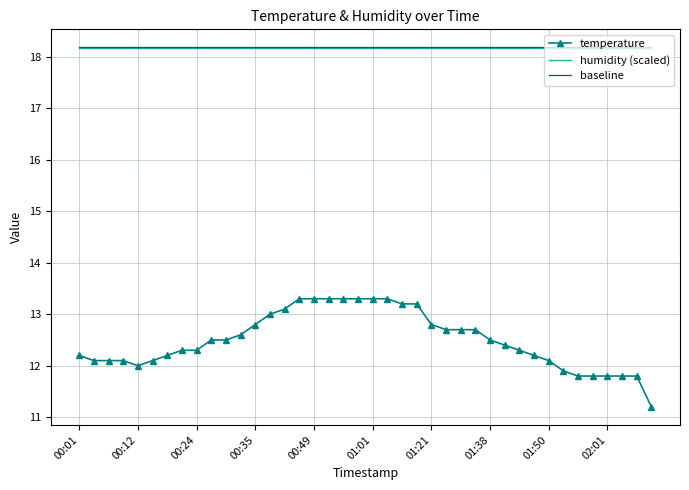

What is the maximum value shown in the chart?

18.2